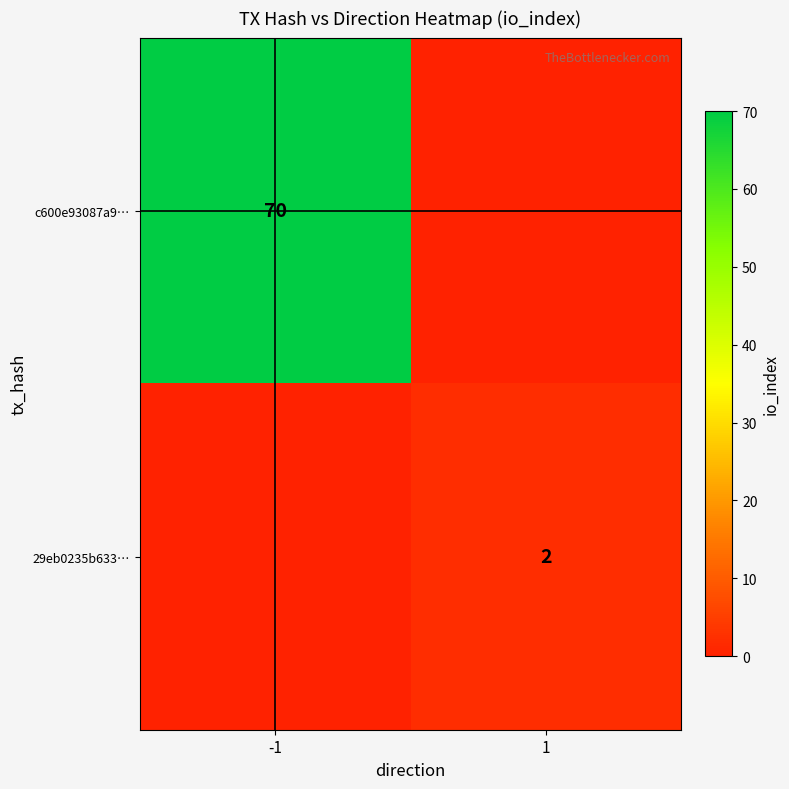

The c600e93087a9… series shows 91 at -1. True or false?

False